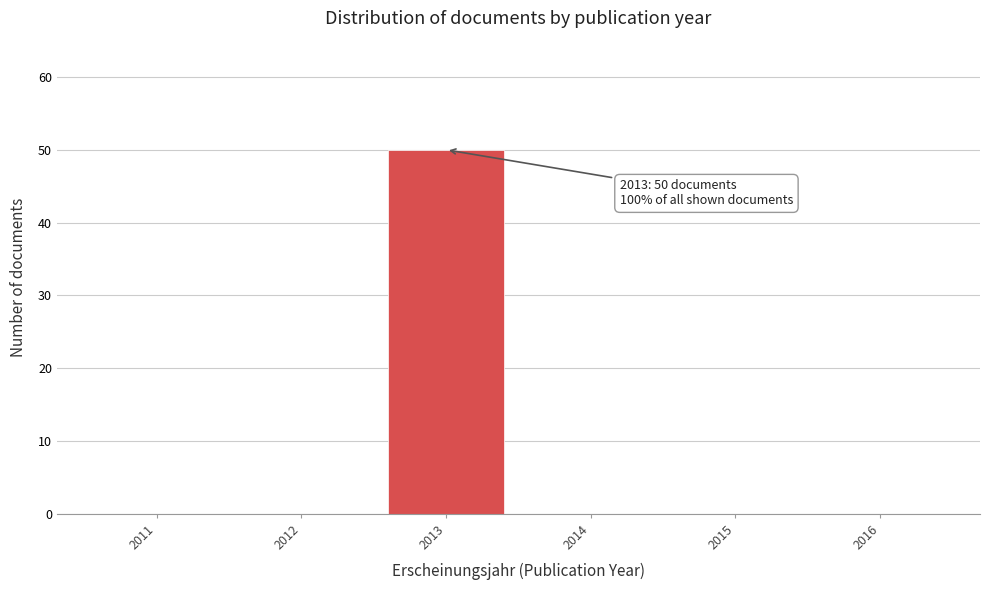

Reading left to right, list all the values displayed in this chart.

2011=0	2012=0	2013=50	2014=0	2015=0	2016=0